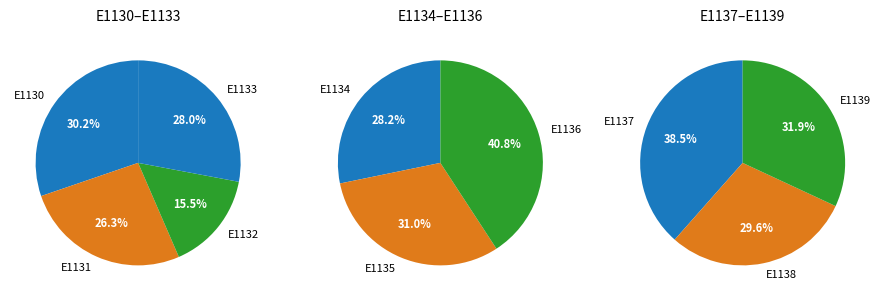

How many slices are in this pie chart?

10